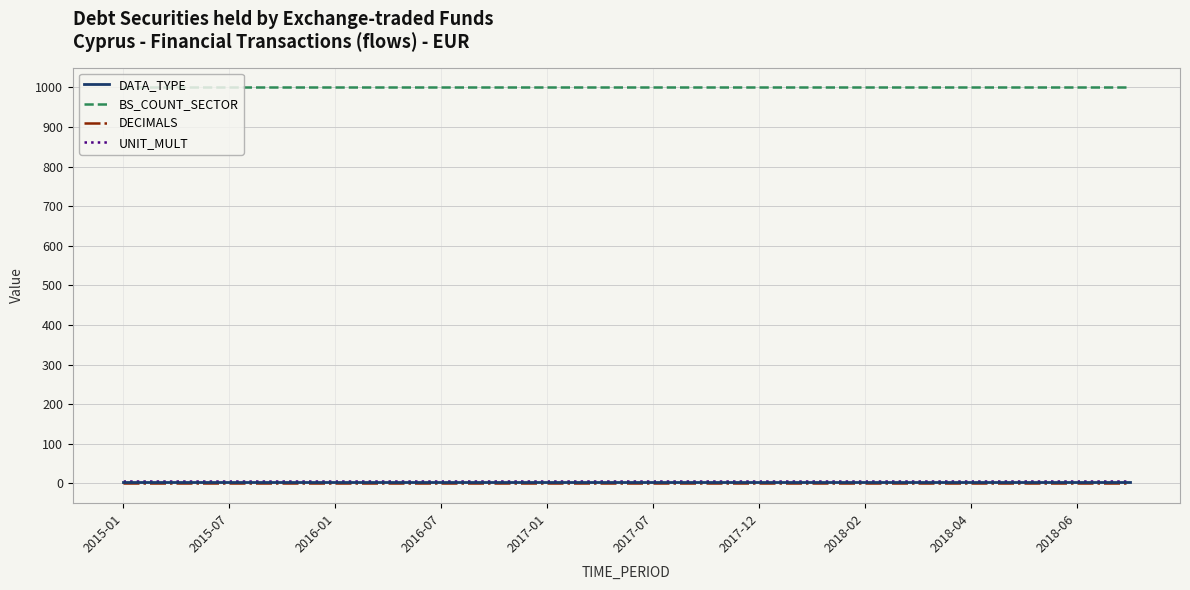

At how many categories does at least one series exceed 138?

20